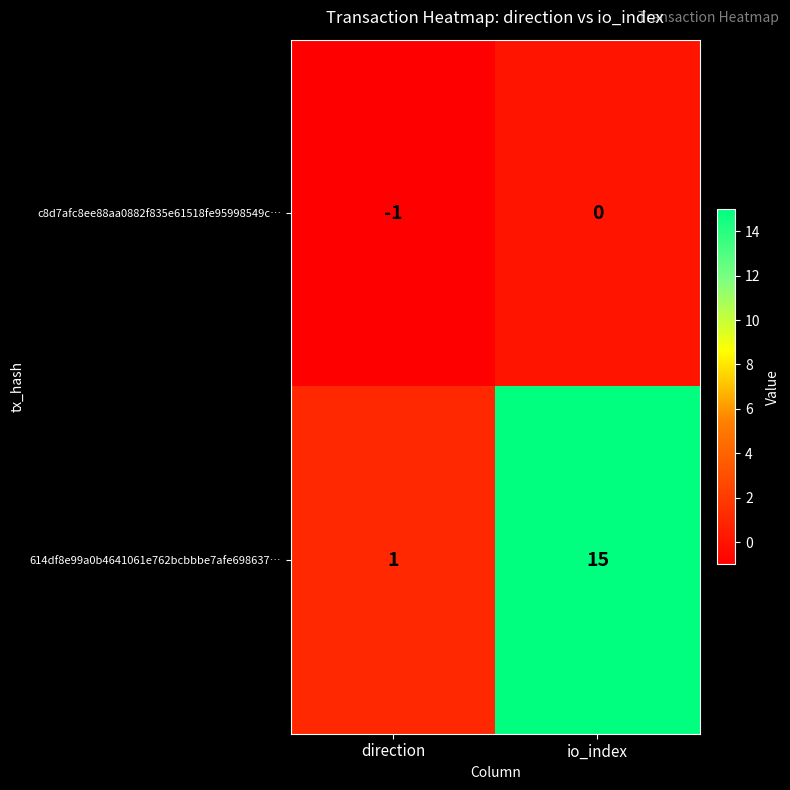

List the series in order of their peak value, highest first.

614df8e99a0b4641061e762bcbbbe7afe698637…, c8d7afc8ee88aa0882f835e61518fe95998549c…